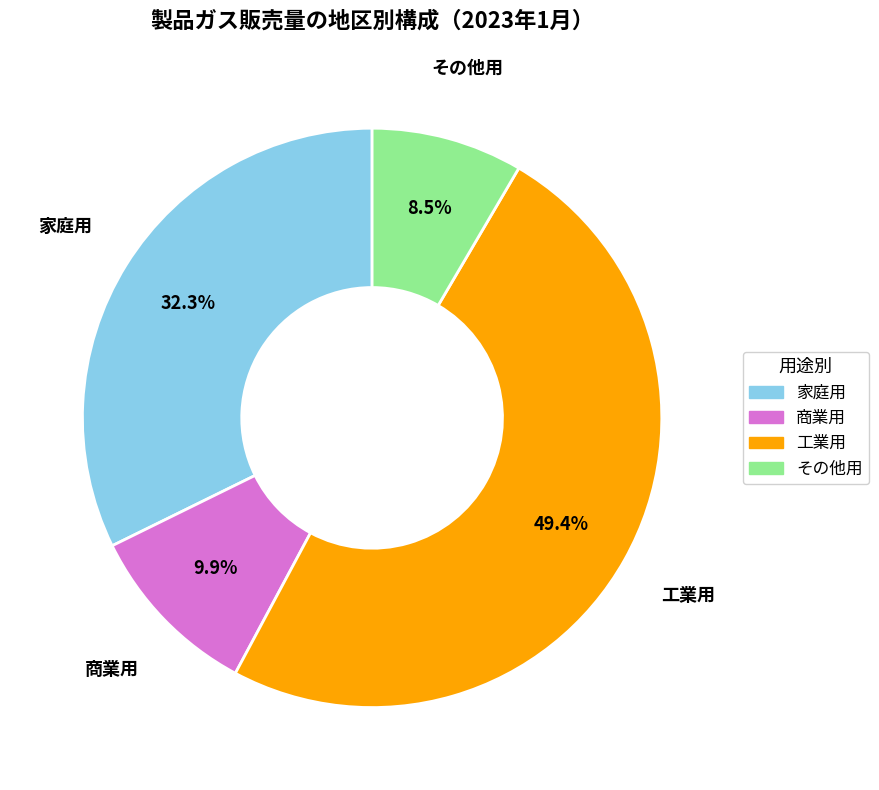

What is the total percentage of 家庭用 and 工業用?

81.6%